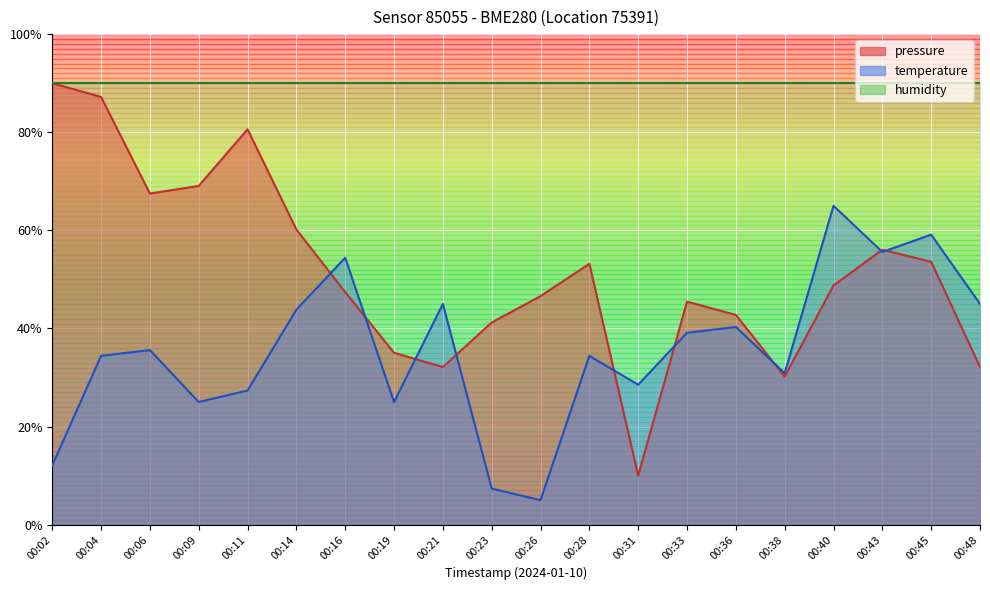

Is the value of temperature at 00:11 greater than the value of pressure at 00:19?

No